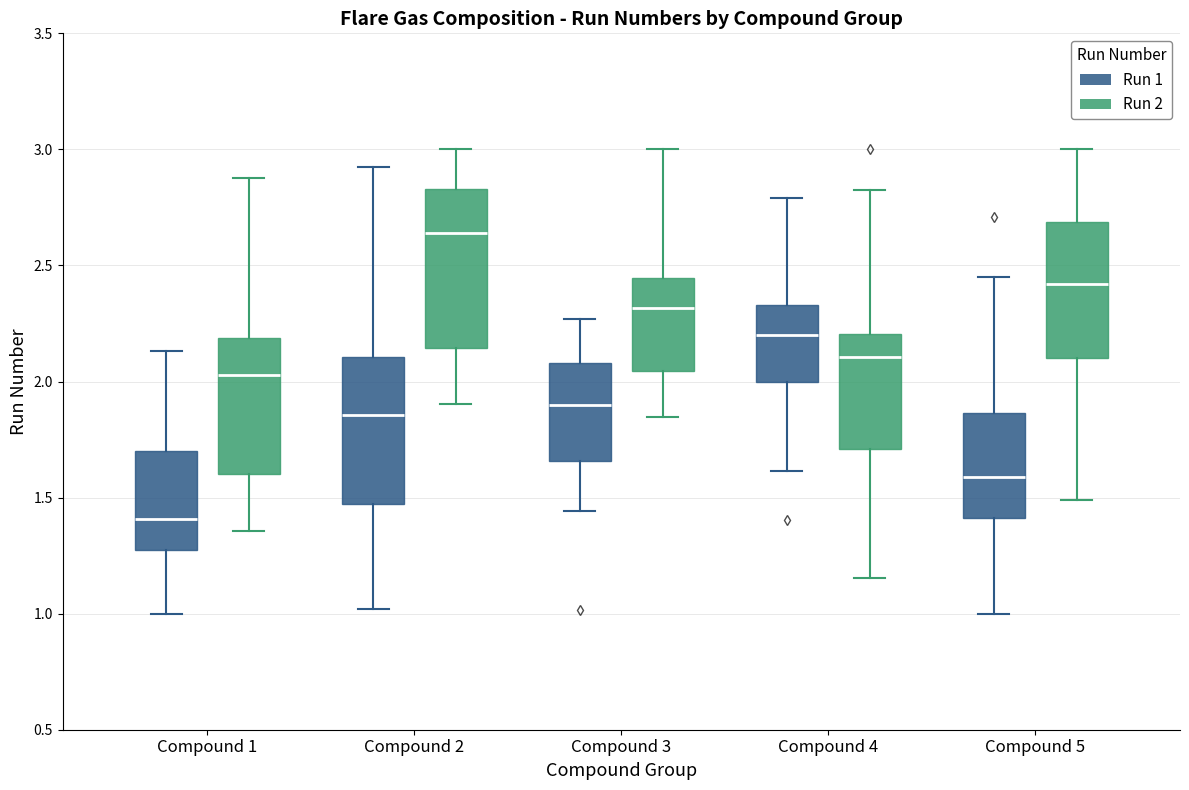

Comparing the boxes themselves (not the whiskers), which one is the tallest?

Compound 2 (Run 2)